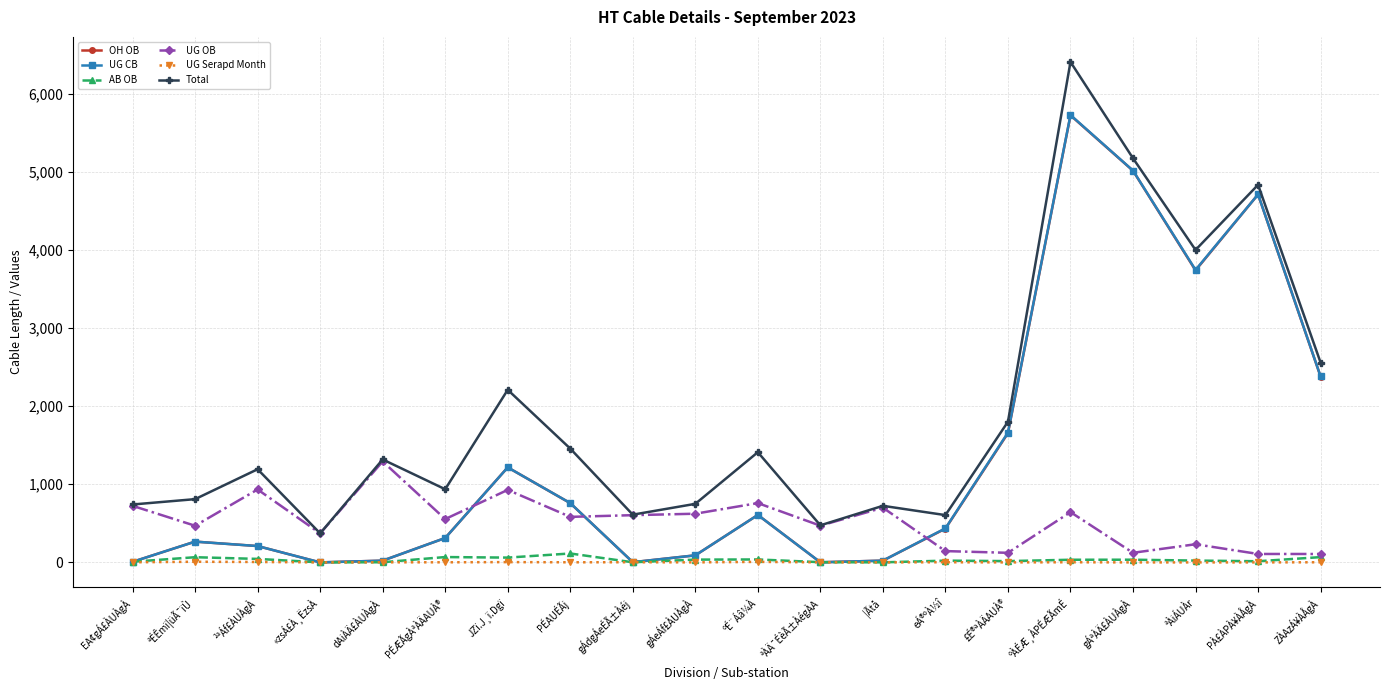

True or false: UG CB has more than 2 points higher than both neighbors.

True